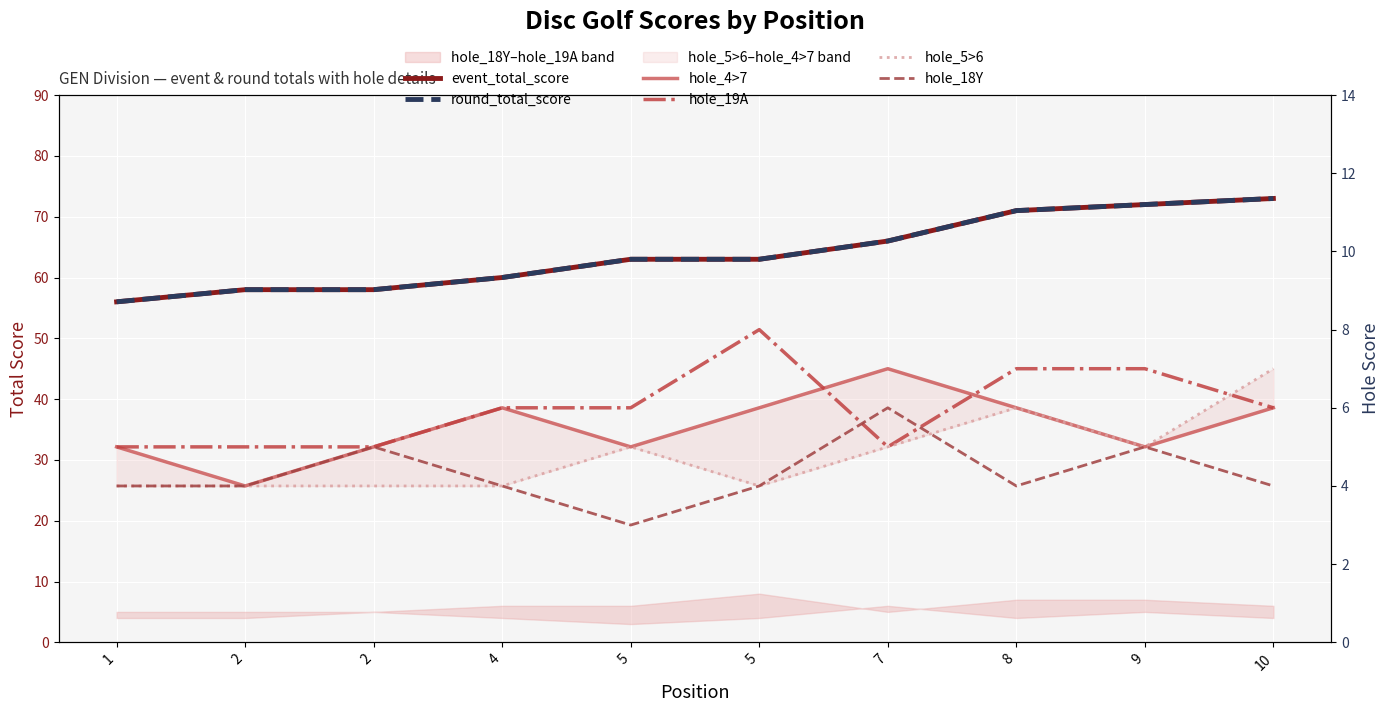

What is the minimum value shown in the chart?

3